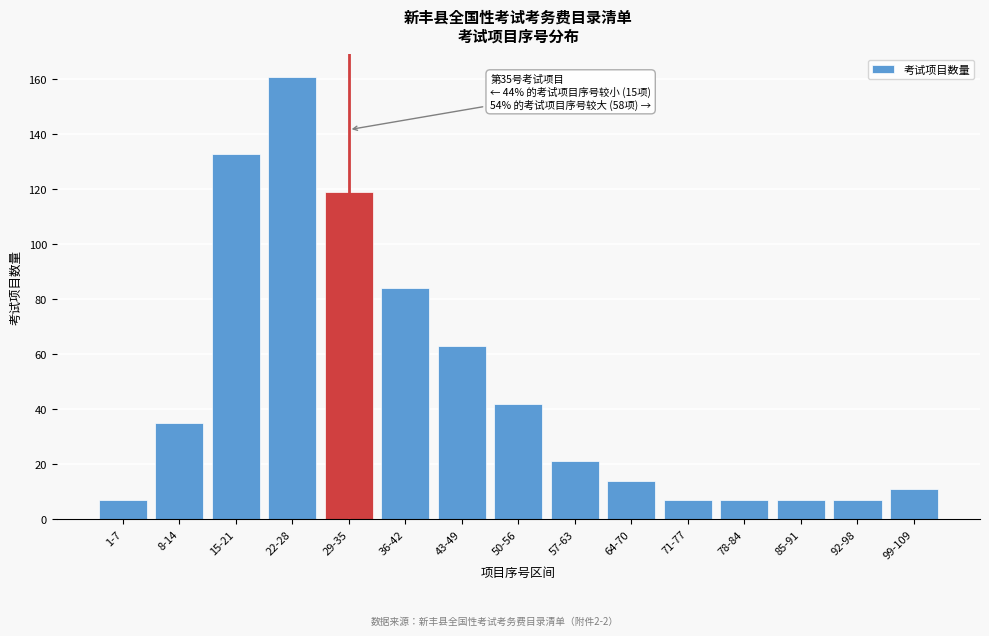

Reading left to right, list all the values displayed in this chart.

7	35	133	161	119	84	63	42	21	14	7	7	7	7	11